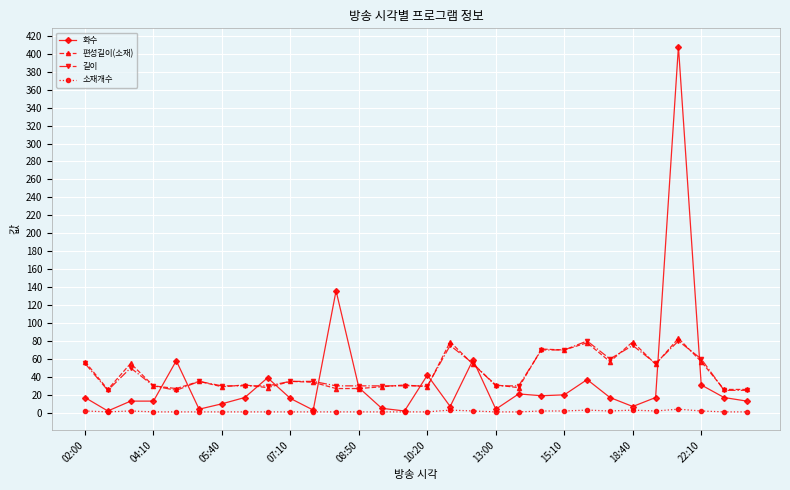

Does the chart display data point markers on the line(s)?

Yes